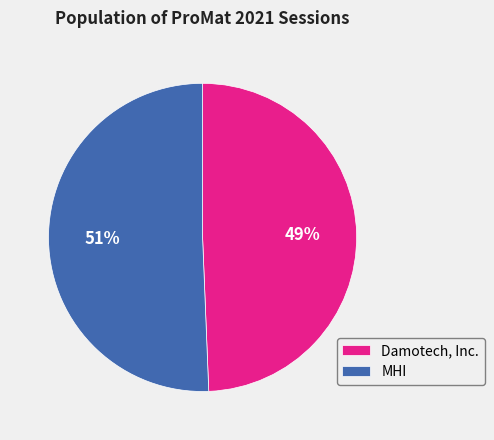

To the nearest percent, what is the combined percentage of MHI and Damotech, Inc.?

100%